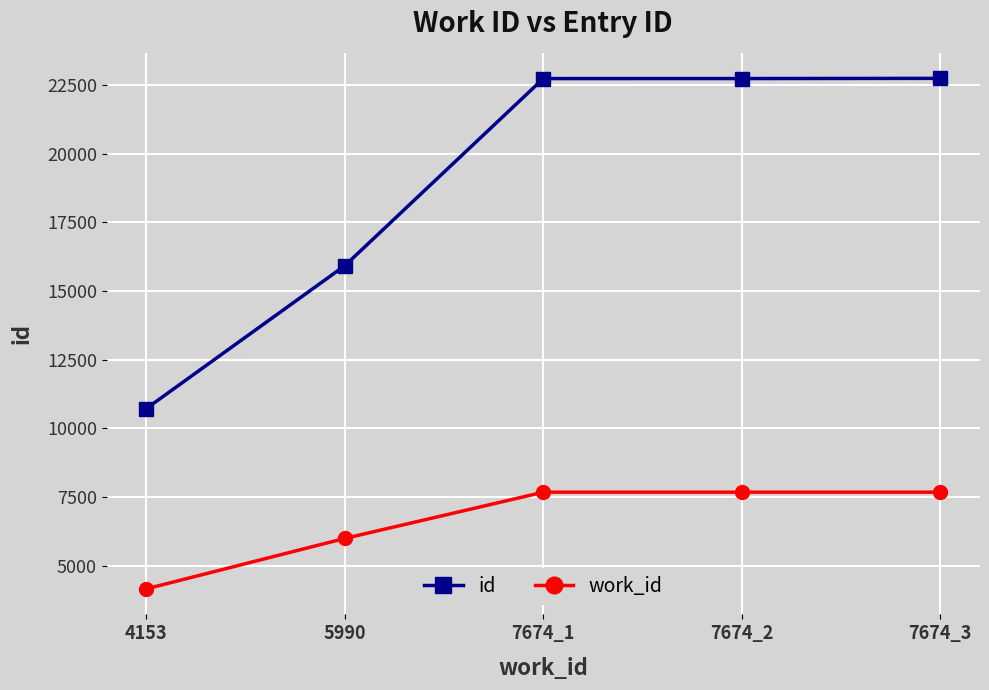

Rank the series by their maximum value, from lowest to highest.

work_id, id